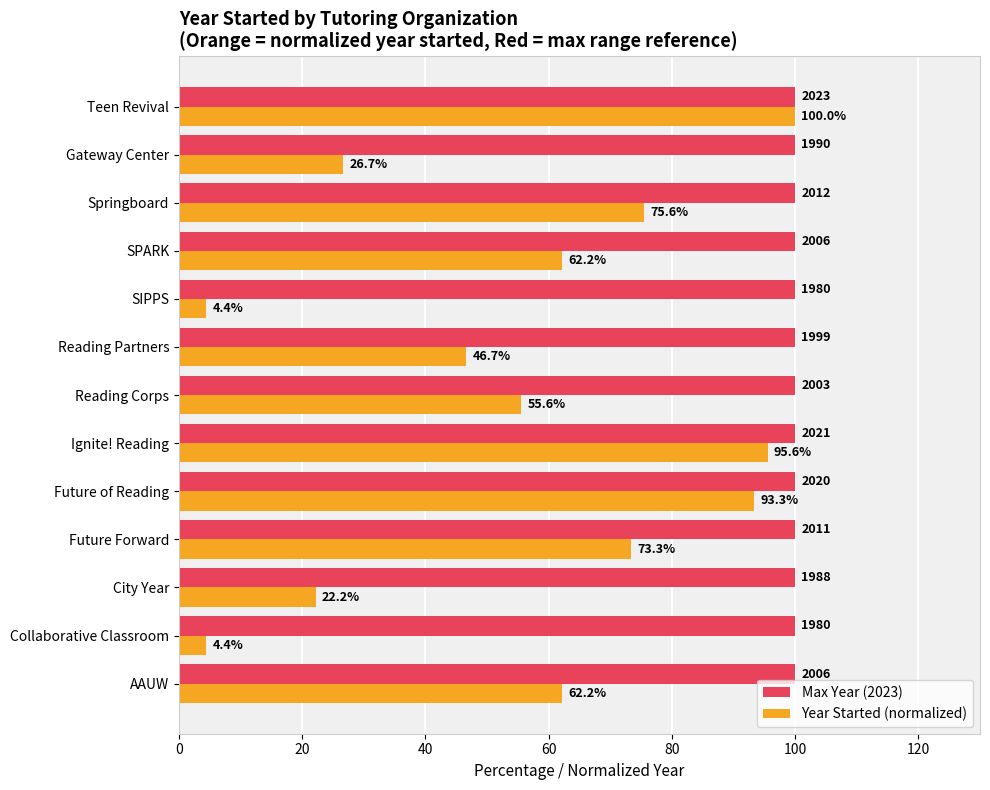

What are all the series names shown in the legend?

Max Year (2023), Year Started (normalized)